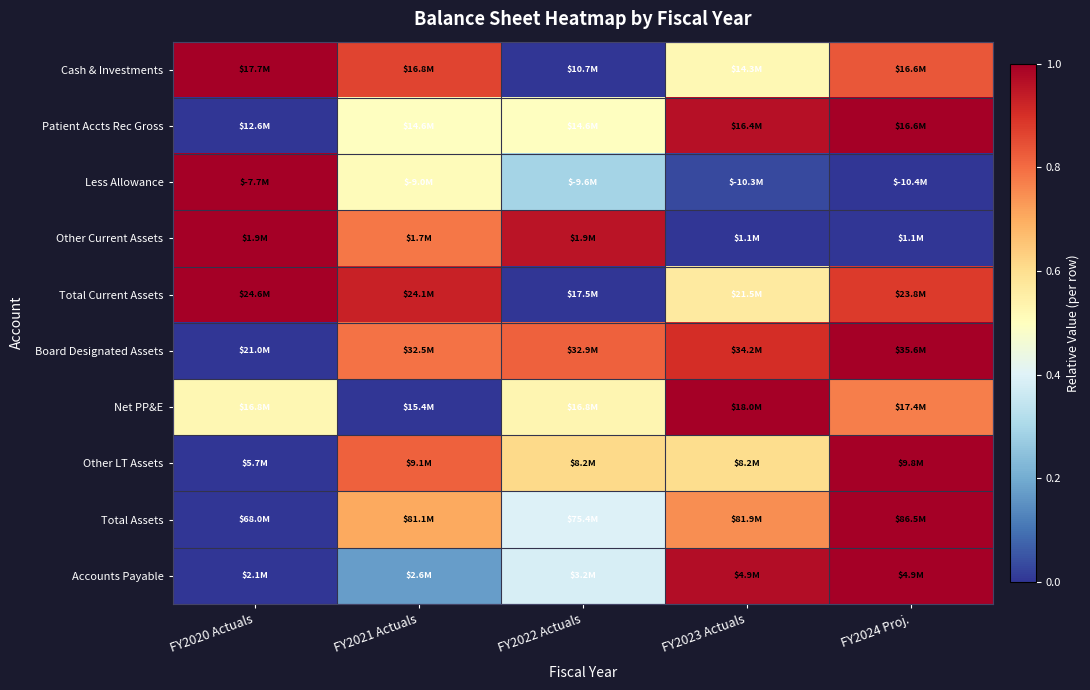

Reading left to right, transcribe all the data shown in this chart.

Cash & Investments: FY2020 Actuals=1.0	FY2021 Actuals=0.9	FY2022 Actuals=0.0	FY2023 Actuals=0.5	FY2024 Proj.=0.8
Patient Accts Rec Gross: FY2020 Actuals=0.0	FY2021 Actuals=0.5	FY2022 Actuals=0.5	FY2023 Actuals=1.0	FY2024 Proj.=1.0
Less Allowance: FY2020 Actuals=1.0	FY2021 Actuals=0.5	FY2022 Actuals=0.3	FY2023 Actuals=0.0	FY2024 Proj.=0.0
Other Current Assets: FY2020 Actuals=1.0	FY2021 Actuals=0.8	FY2022 Actuals=1.0	FY2023 Actuals=0.0	FY2024 Proj.=0.0
Total Current Assets: FY2020 Actuals=1.0	FY2021 Actuals=0.9	FY2022 Actuals=0.0	FY2023 Actuals=0.6	FY2024 Proj.=0.9
Board Designated Assets: FY2020 Actuals=0.0	FY2021 Actuals=0.8	FY2022 Actuals=0.8	FY2023 Actuals=0.9	FY2024 Proj.=1.0
Net PP&E: FY2020 Actuals=0.5	FY2021 Actuals=0.0	FY2022 Actuals=0.5	FY2023 Actuals=1.0	FY2024 Proj.=0.8
Other LT Assets: FY2020 Actuals=0.0	FY2021 Actuals=0.8	FY2022 Actuals=0.6	FY2023 Actuals=0.6	FY2024 Proj.=1.0
Total Assets: FY2020 Actuals=0.0	FY2021 Actuals=0.7	FY2022 Actuals=0.4	FY2023 Actuals=0.7	FY2024 Proj.=1.0
Accounts Payable: FY2020 Actuals=0.0	FY2021 Actuals=0.2	FY2022 Actuals=0.4	FY2023 Actuals=1.0	FY2024 Proj.=1.0